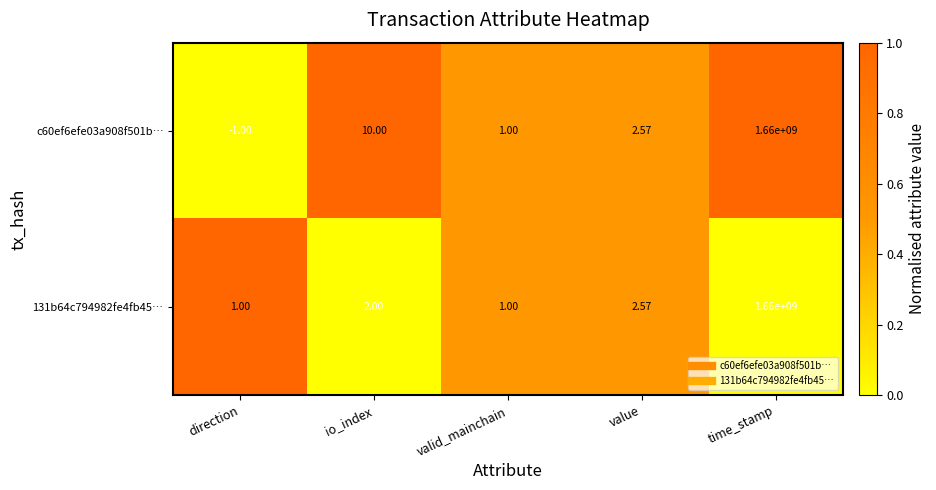

How many data points in c60ef6efe03a908f501b… are above 2?

3